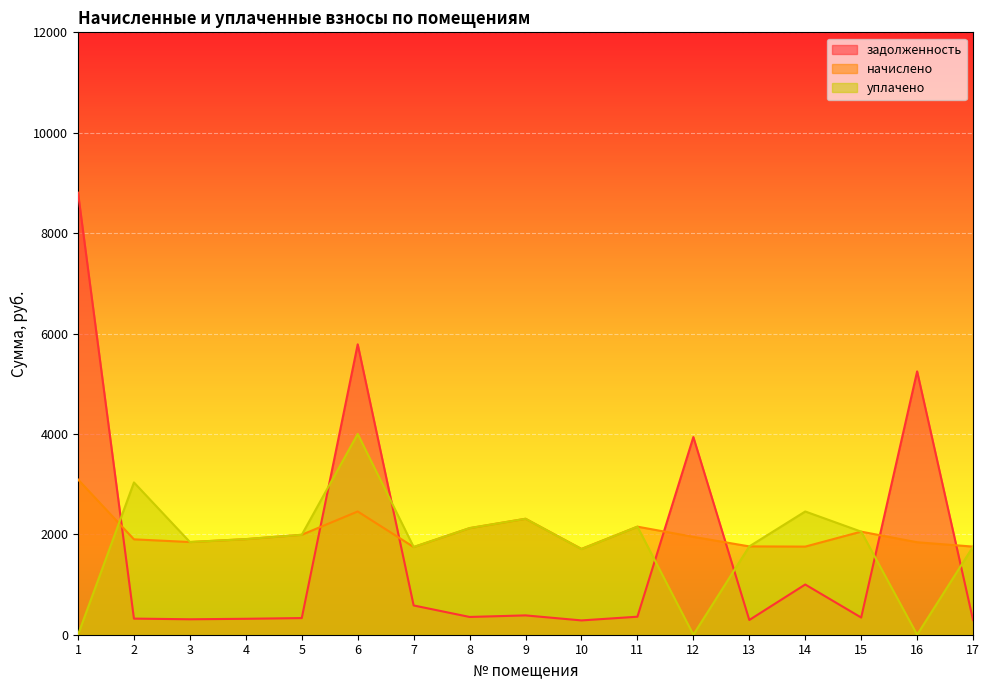

Which category has the lowest value across all series?

1